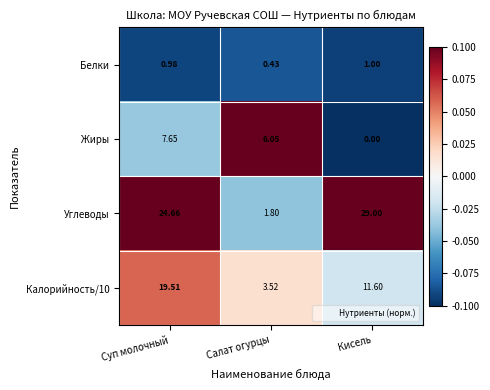

List the series in order of their peak value, highest first.

Углеводы, Калорийность/10, Жиры, Белки